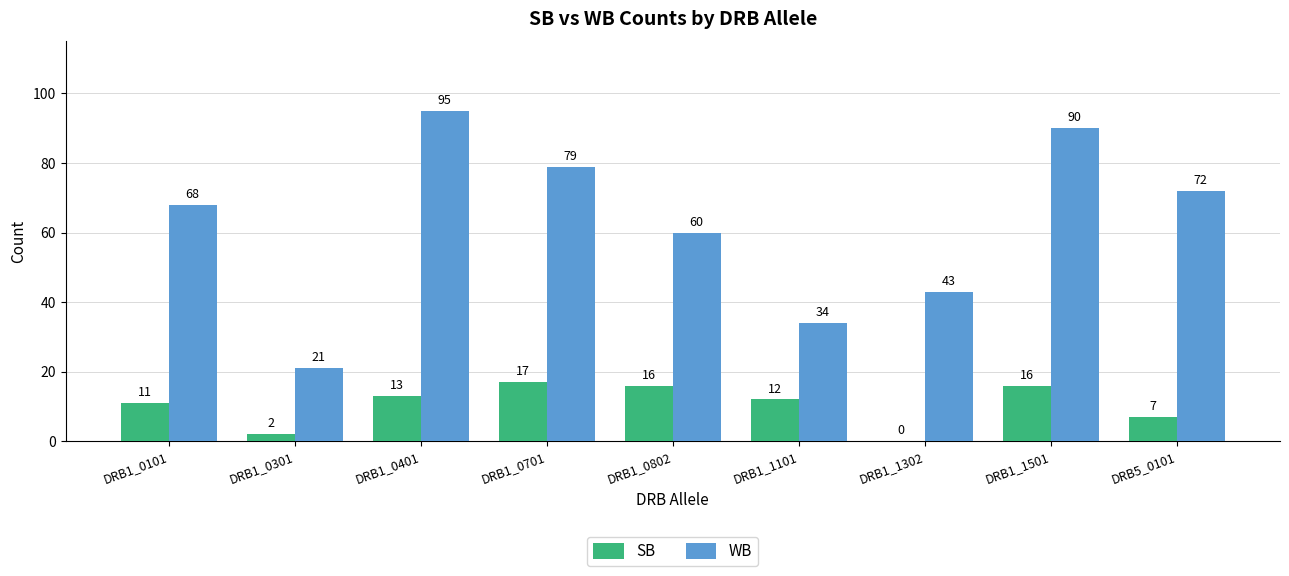

What are all the series names shown in the legend?

SB, WB